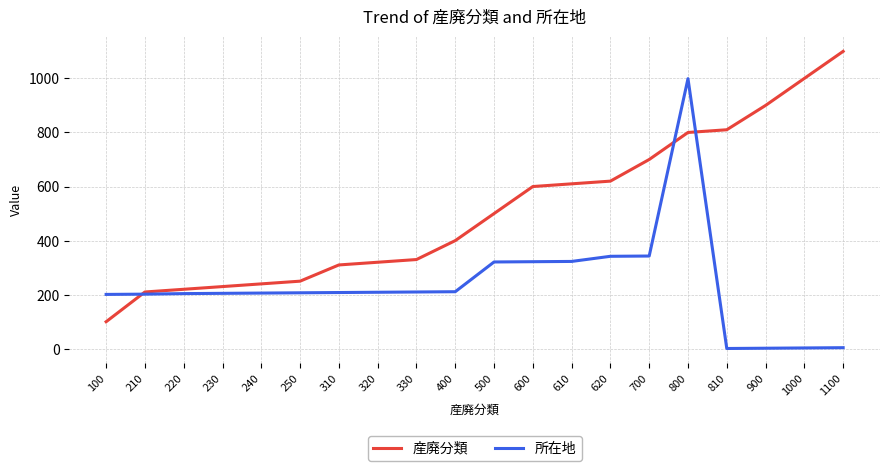

List the series in order of their overall mean, highest first.

産廃分類, 所在地